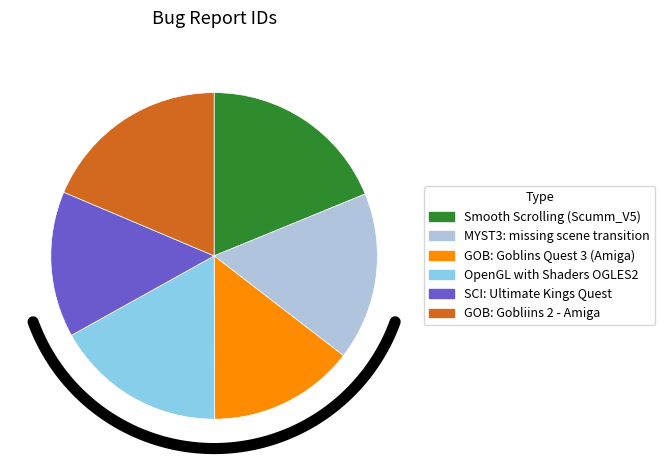

Rank the categories by value from highest to lowest.

Smooth Scrolling (Scumm_V5), GOB: Gobliins 2 - Amiga, OpenGL with Shaders OGLES2, MYST3: missing scene transition, GOB: Goblins Quest 3 (Amiga), SCI: Ultimate Kings Quest